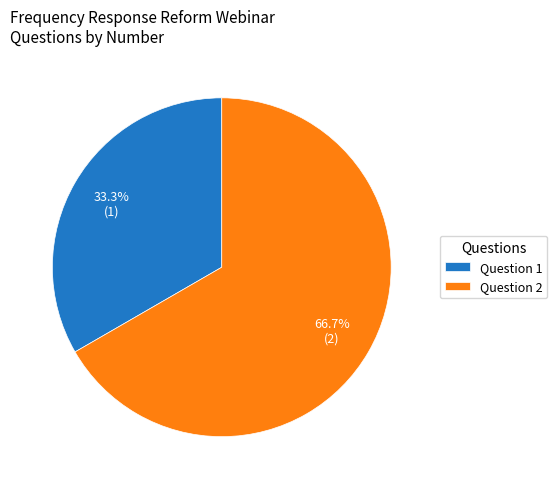

Does Question 1 account for over 50% of the chart?

No